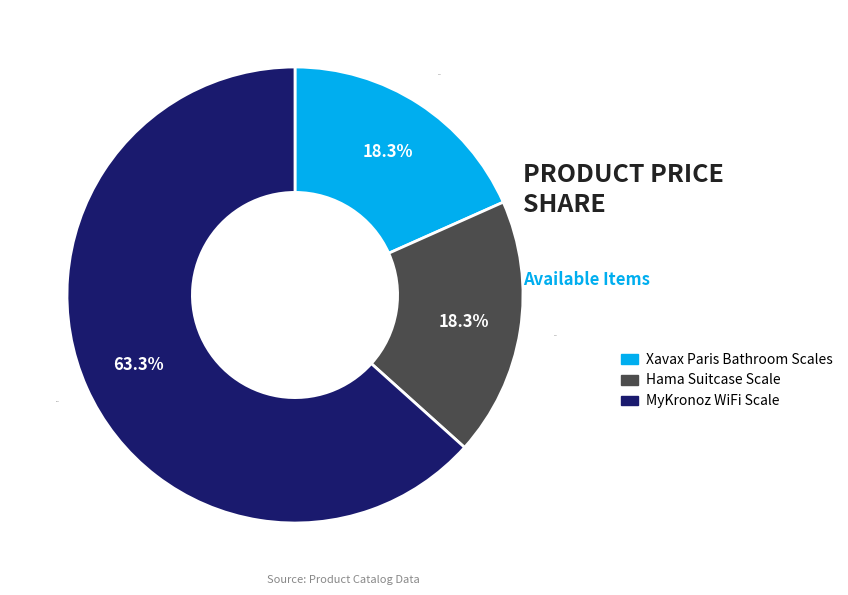

What percentage is the MyKronoz WiFi Scale slice, to the nearest percent?

63%